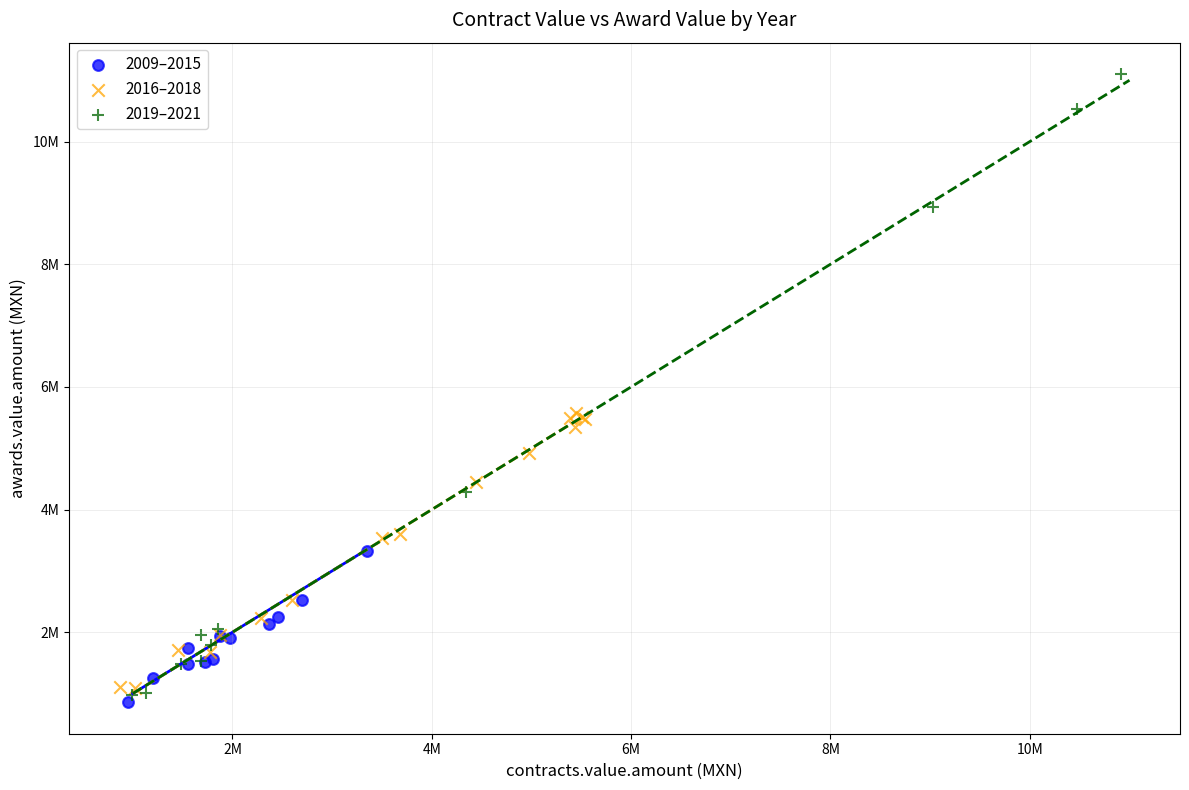

Which series contains the lowest Y value?

2009–2015